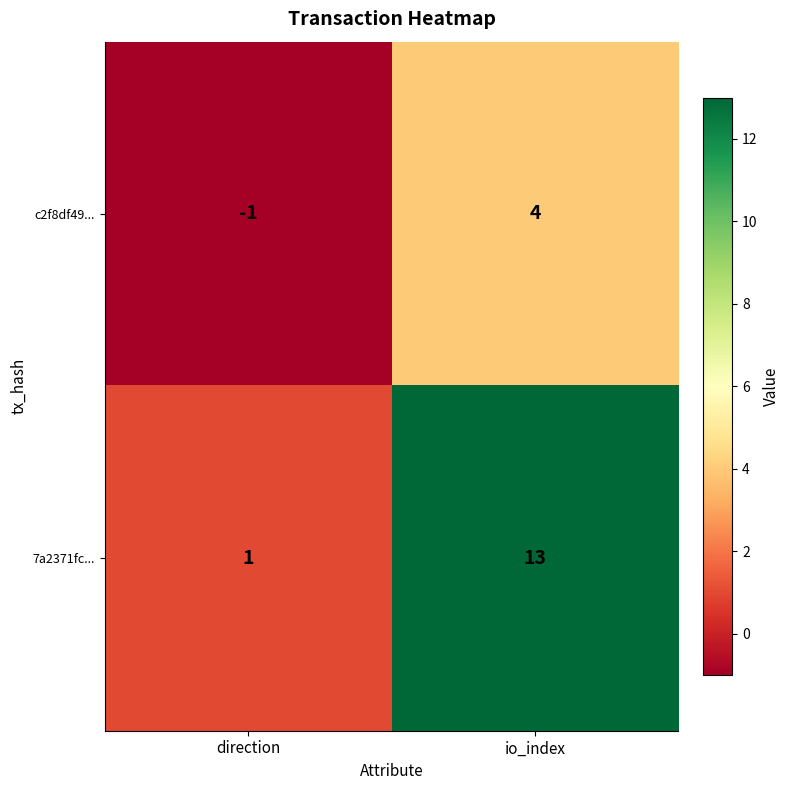

Rank the series at io_index from highest to lowest value.

7a2371fc..., c2f8df49...